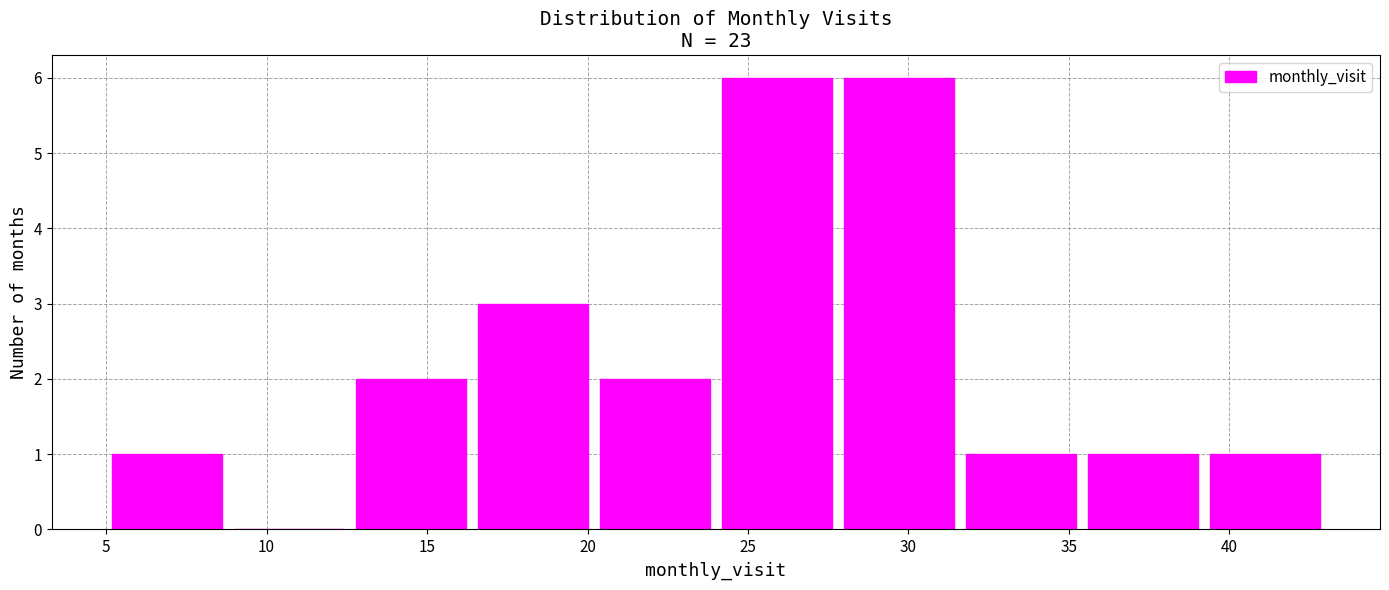

Reading left to right, transcribe this chart: for each bar, give the range it covers on the x-axis and its height. Neither the bar edges nor the heights are printed on the chart, so give them approximately, as read against the axes.

5.0 to 8.8: 1
8.8 to 12.6: 0
12.6 to 16.4: 2
16.4 to 20.2: 3
20.2 to 24.0: 2
24.0 to 27.8: 6
27.8 to 31.6: 6
31.6 to 35.4: 1
35.4 to 39.2: 1
39.2 to 43.0: 1